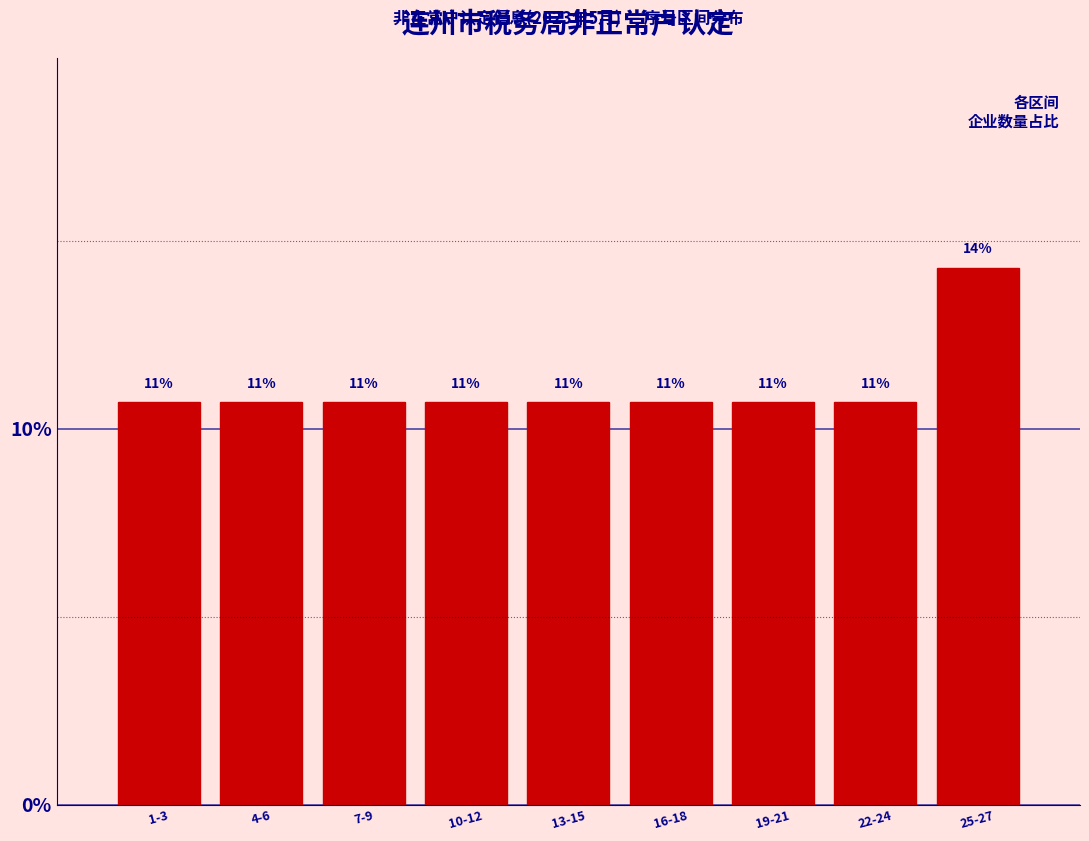

Are the bars horizontal?

No